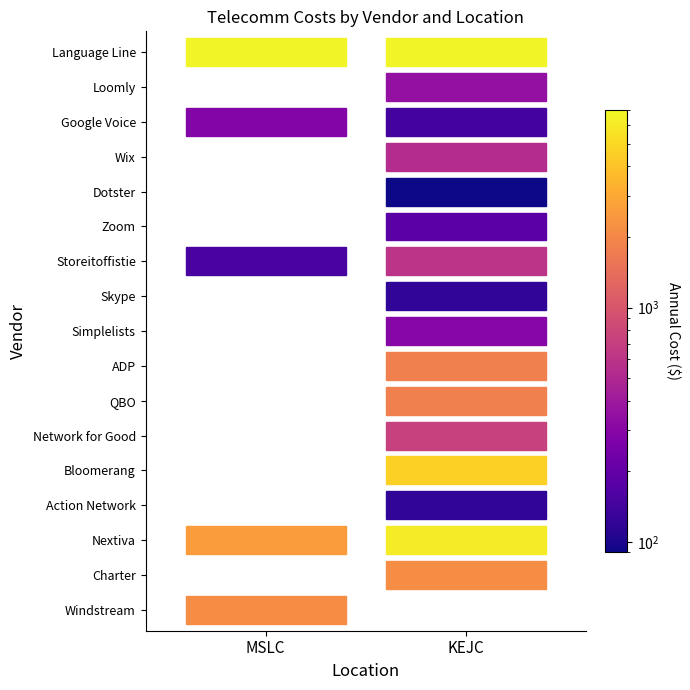

What is the change in value from 4 to 13?

-4072